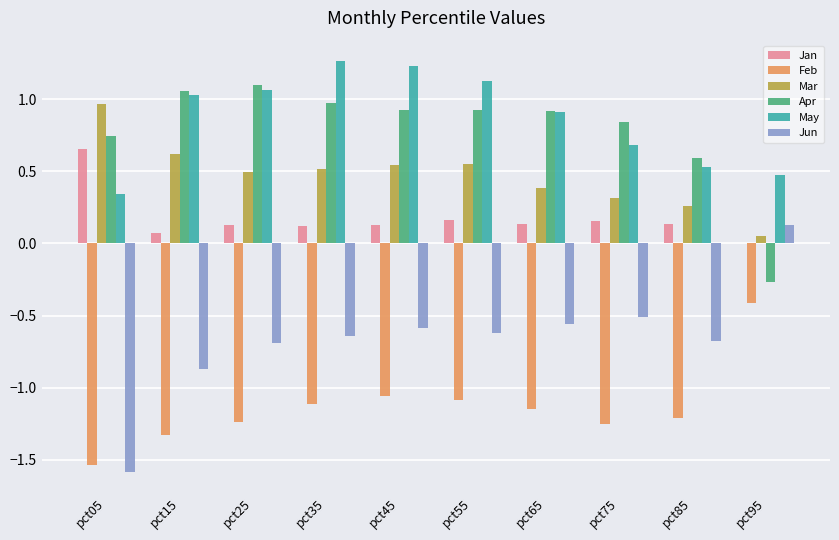

What is the sum of all Jun values?

-6.6